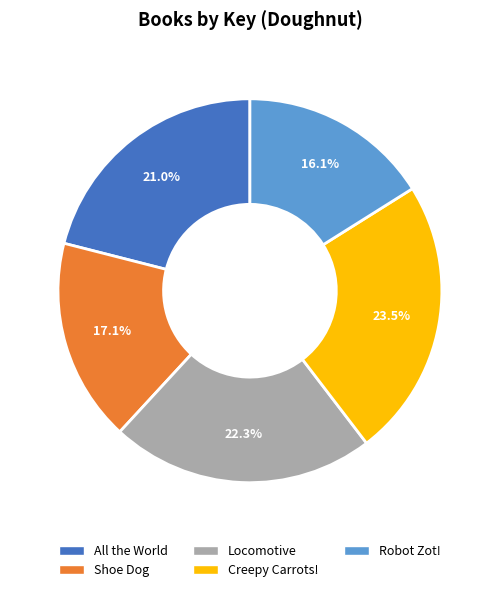

Which has a higher value, Locomotive or Creepy Carrots!?

Creepy Carrots!